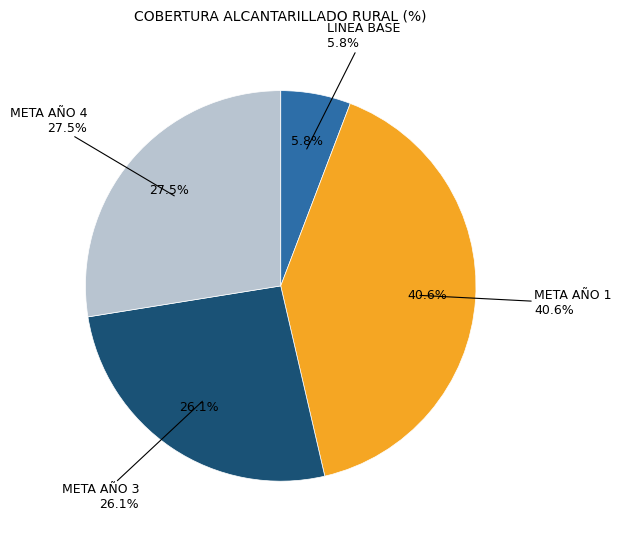

Is META AÑO 4 the majority of the pie?

No